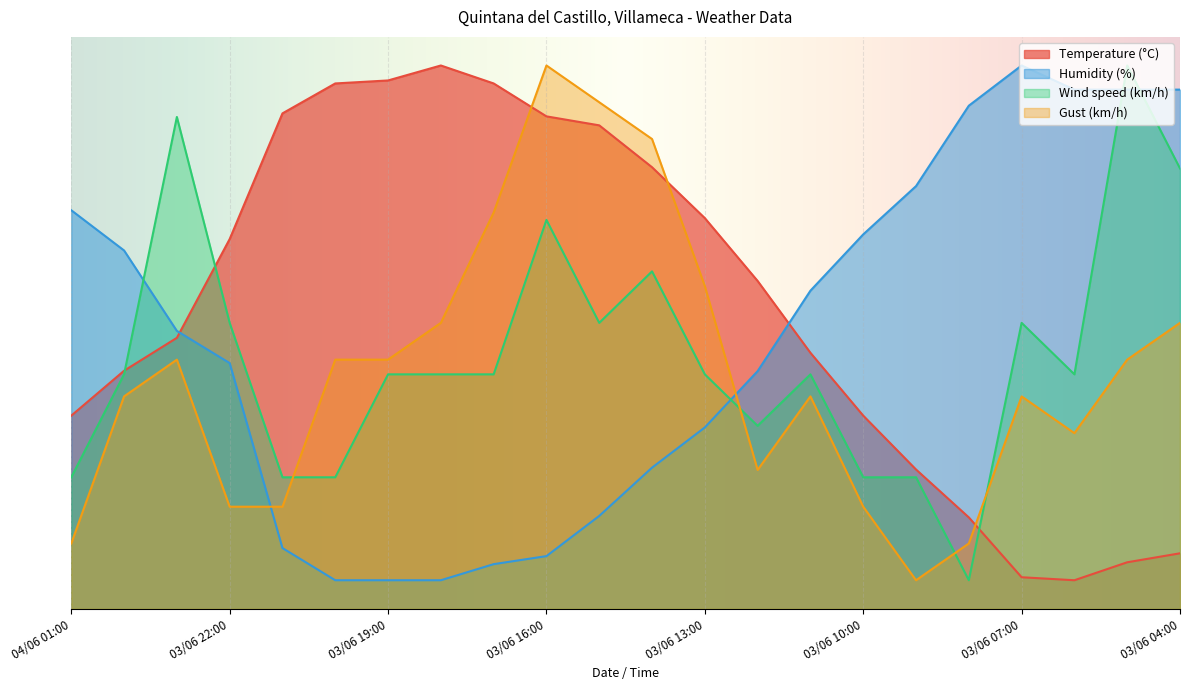

How many lines are shown in the chart?

4